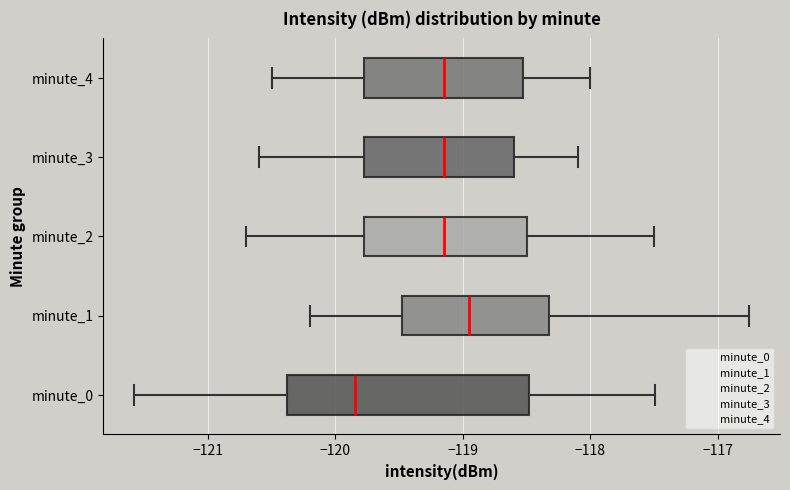

Comparing the boxes themselves (not the whiskers), which one is the widest?

minute_0